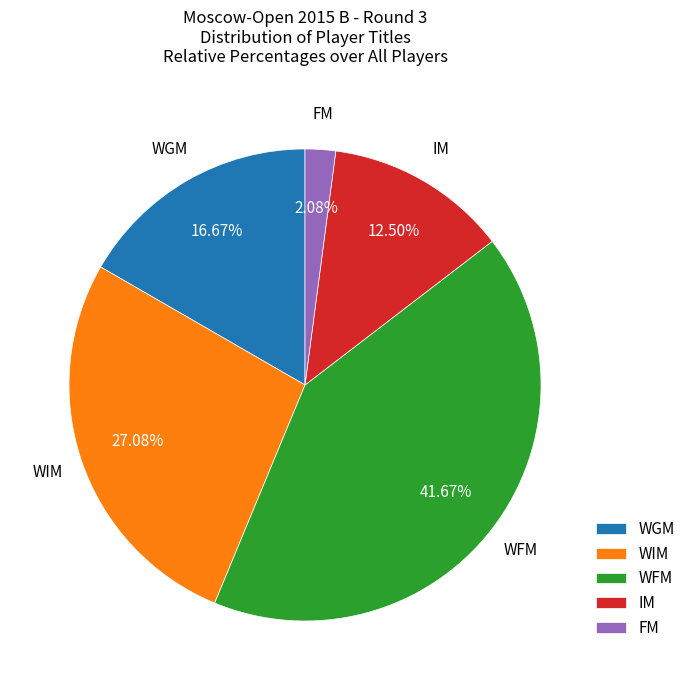

What percentage do IM and WGM together represent?

29.2%